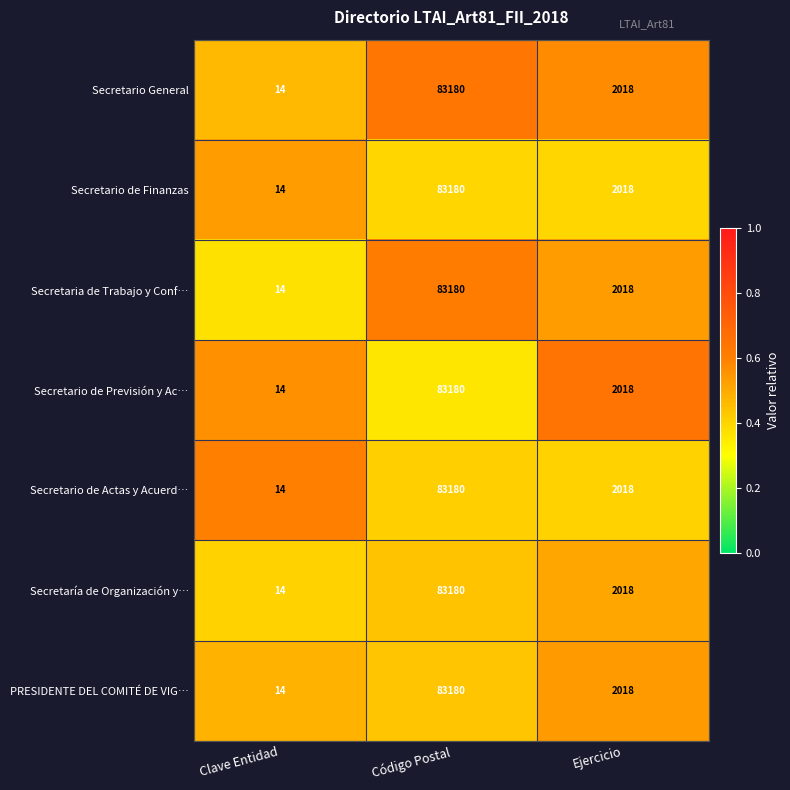

What is the sum of the Secretaria de Trabajo y Conf… values at Código Postal and Ejercicio?

85198